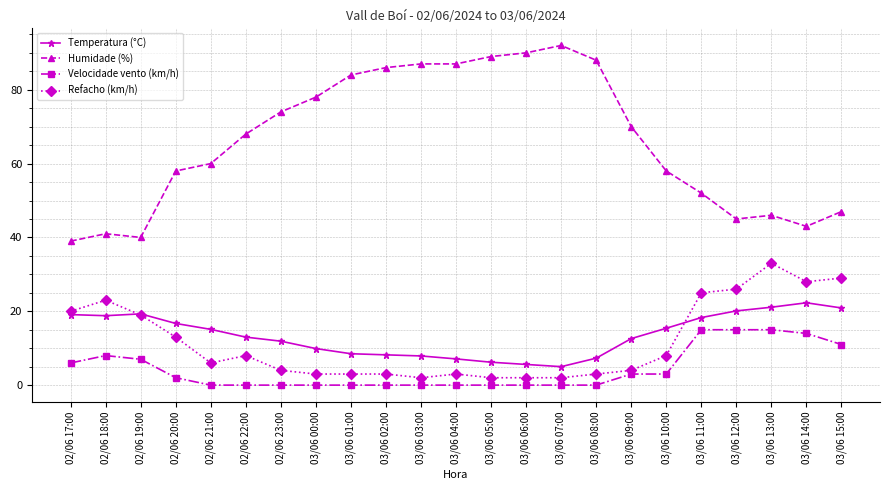

What is the label of the 5th point from the left?

02/06 21:00